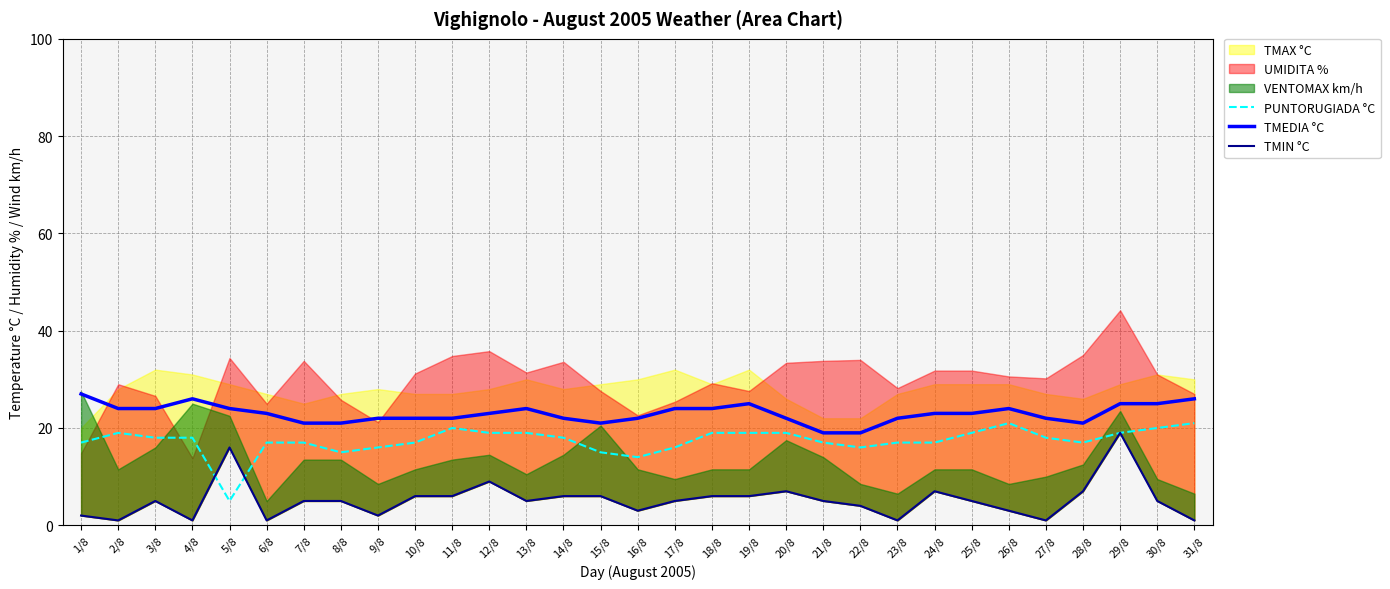

What is the total value across all series at 17/8?

45